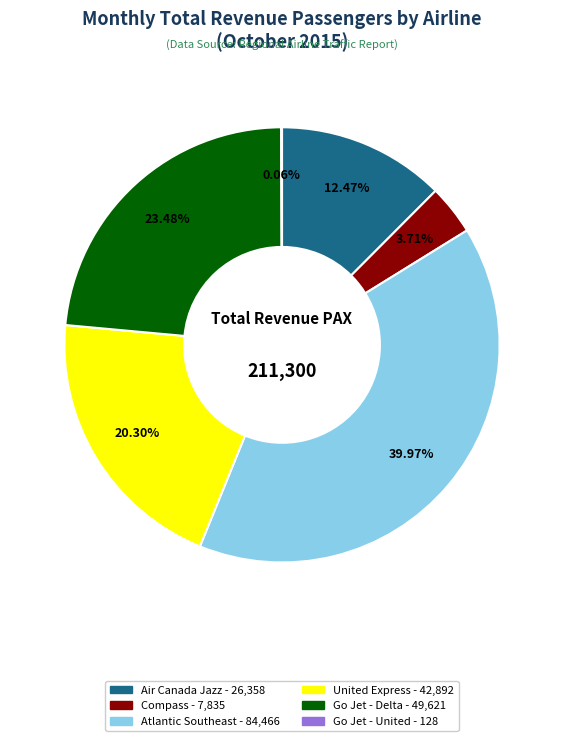

What percentage is the Air Canada Jazz slice, to the nearest percent?

12%